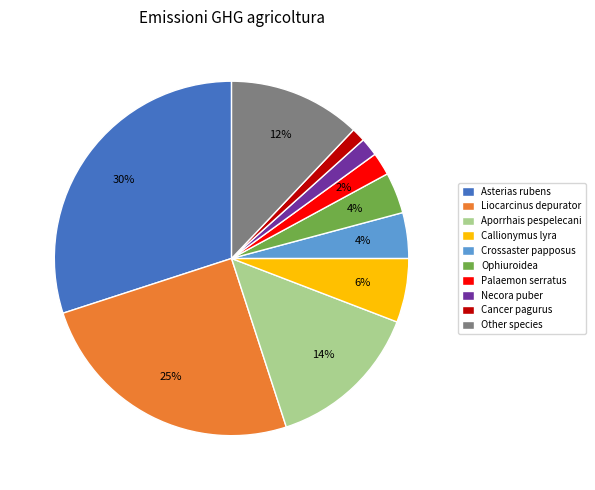

What is the largest slice in the pie chart?

Asterias rubens